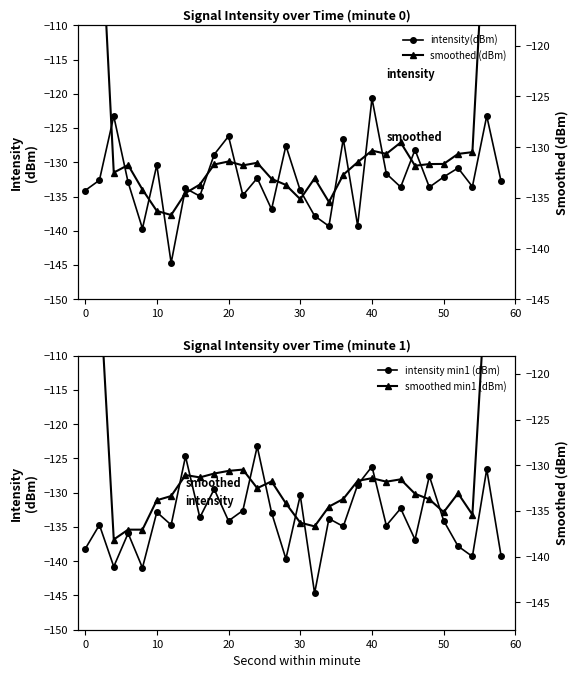

Reading left to right, what are all the values shown in this chart?

intensity(dBm): -134.1	-132.6	-123.3	-132.9	-139.7	-130.4	-144.7	-133.8	-134.9	-128.9	-126.2	-134.8	-132.3	-136.8	-127.6	-134.1	-137.8	-139.3	-126.6	-139.2	-120.7	-131.6	-133.6	-128.2	-133.6	-132.1	-130.8	-133.5	-123.2	-132.8
intensity min1 (dBm): -138.2	-134.7	-140.8	-135.9	-141.0	-132.8	-134.7	-124.7	-133.6	-129.5	-134.1	-132.6	-123.3	-132.9	-139.7	-130.4	-144.7	-133.8	-134.9	-128.9	-126.2	-134.8	-132.3	-136.8	-127.6	-134.1	-137.8	-139.3	-126.6	-139.2
smoothed (dBm): -78.0	-104.6	-132.5	-131.8	-134.2	-136.3	-136.7	-134.5	-133.7	-131.7	-131.4	-131.8	-131.5	-133.1	-133.7	-135.1	-133.1	-135.4	-132.7	-131.5	-130.3	-130.7	-129.5	-131.8	-131.7	-131.7	-130.7	-130.5	-104.1	-77.9
smoothed min1 (dBm): -82.7	-109.9	-138.1	-137.0	-137.0	-133.8	-133.4	-131.1	-131.3	-130.9	-130.6	-130.5	-132.5	-131.8	-134.2	-136.3	-136.7	-134.5	-133.7	-131.7	-131.4	-131.8	-131.5	-133.1	-133.7	-135.1	-133.1	-135.4	-108.6	-81.0